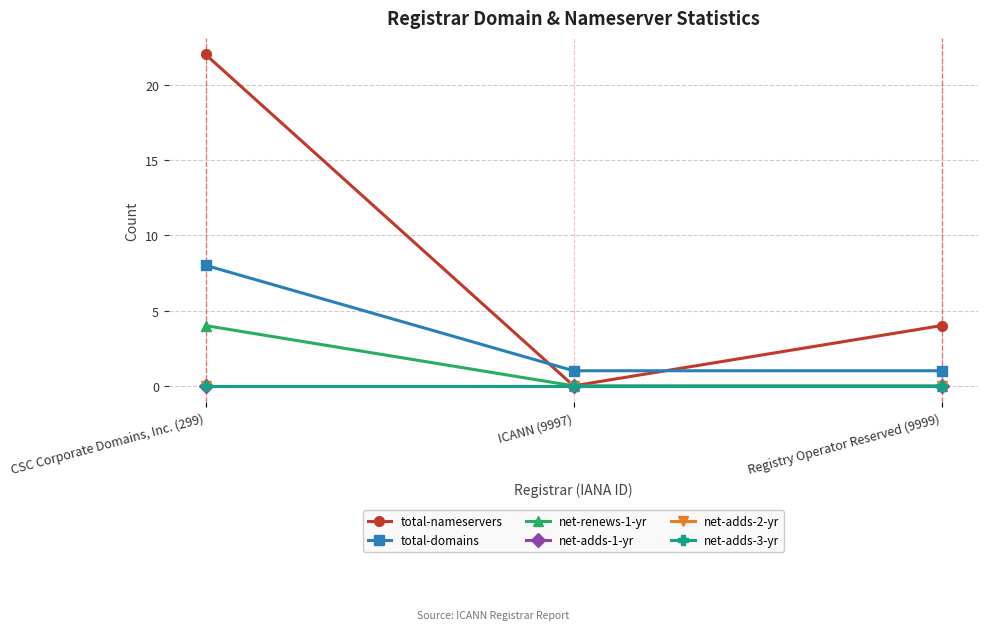

Does the chart have visible grid lines?

Yes